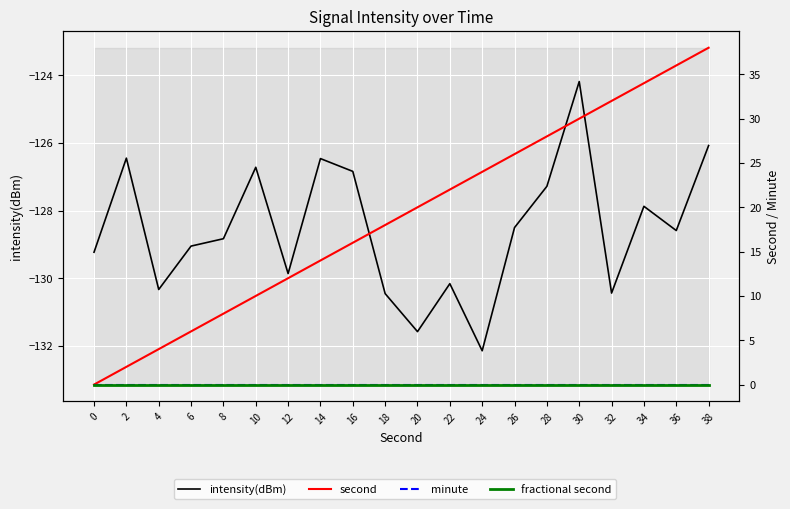

What is the sum of all second values?

380.0